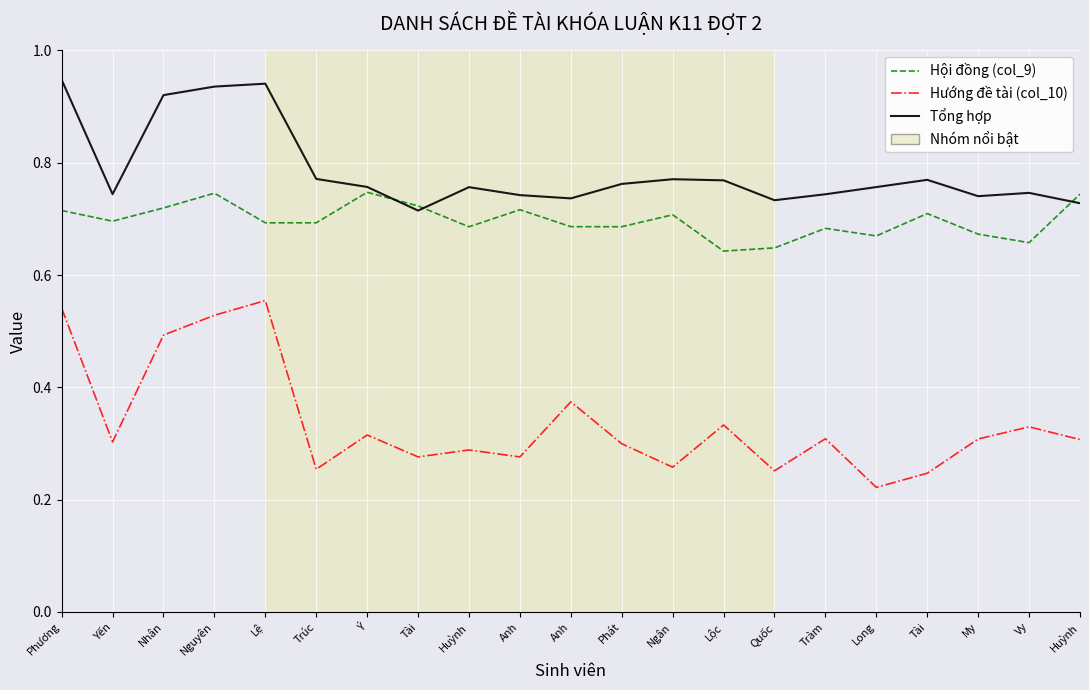

Is it true that Tổng hợp equals 0.8 at Huỳnh?

True